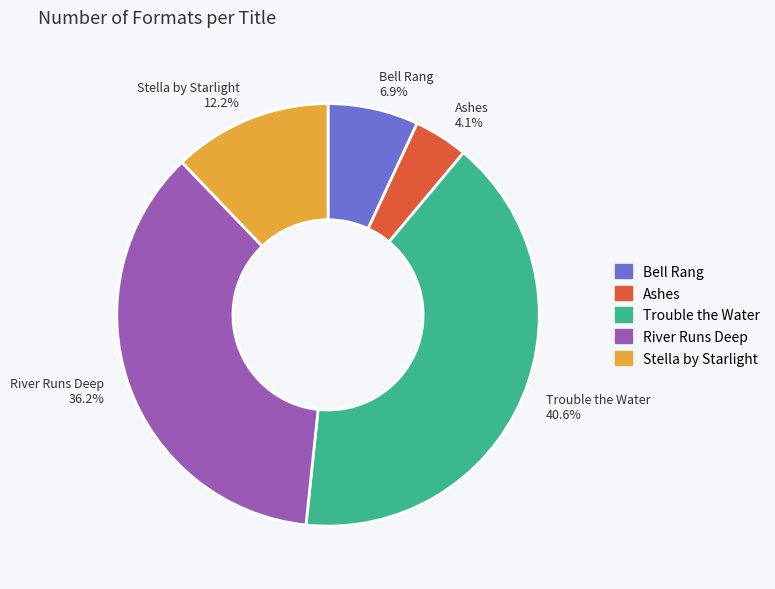

Approximately how many times larger is the value at River Runs Deep 36.2% compared to Stella by Starlight 12.2%?

3.0